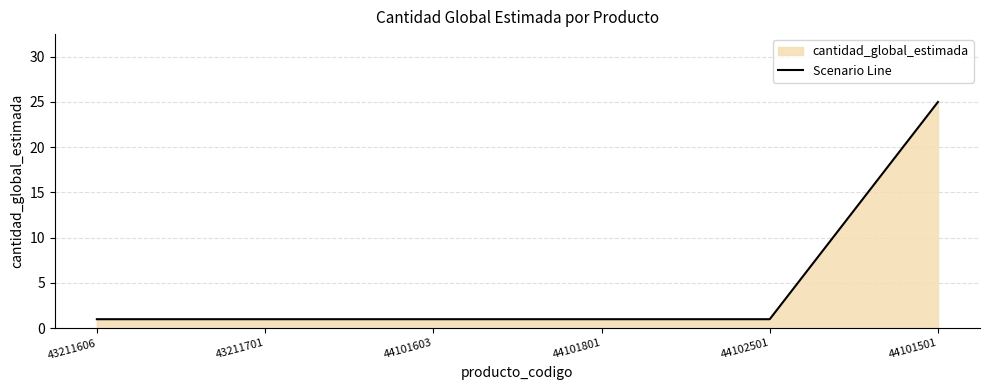

What is the label of the 4th point from the right?

44101603